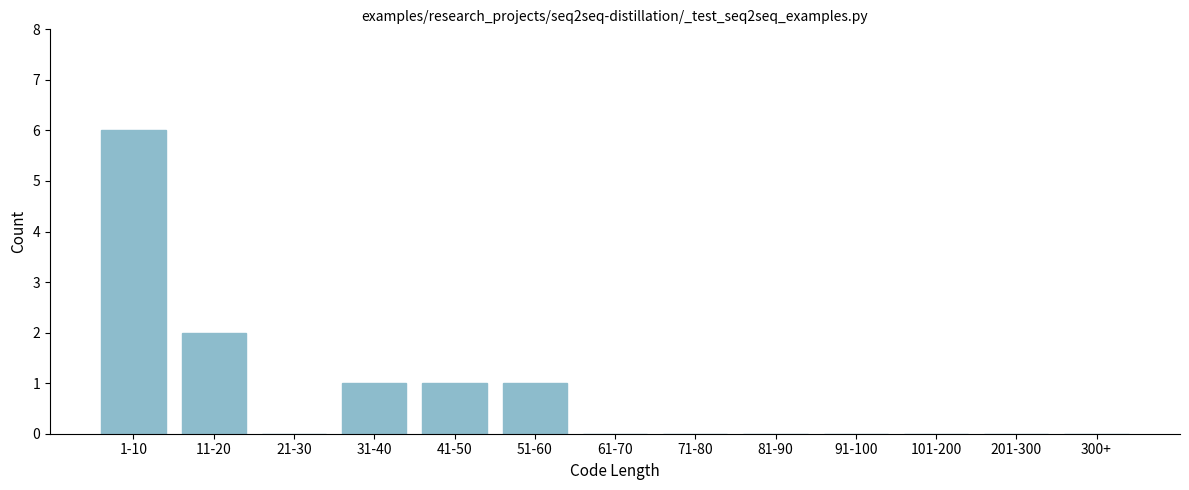

Reading left to right, list all the values displayed in this chart.

1-10=6	11-20=2	21-30=0	31-40=1	41-50=1	51-60=1	61-70=0	71-80=0	81-90=0	91-100=0	101-200=0	201-300=0	300+=0